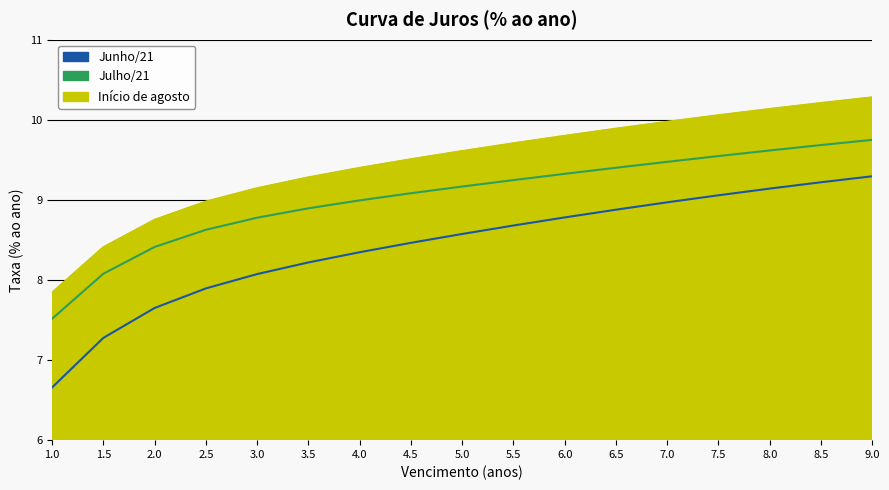

Does the chart have visible grid lines?

Yes